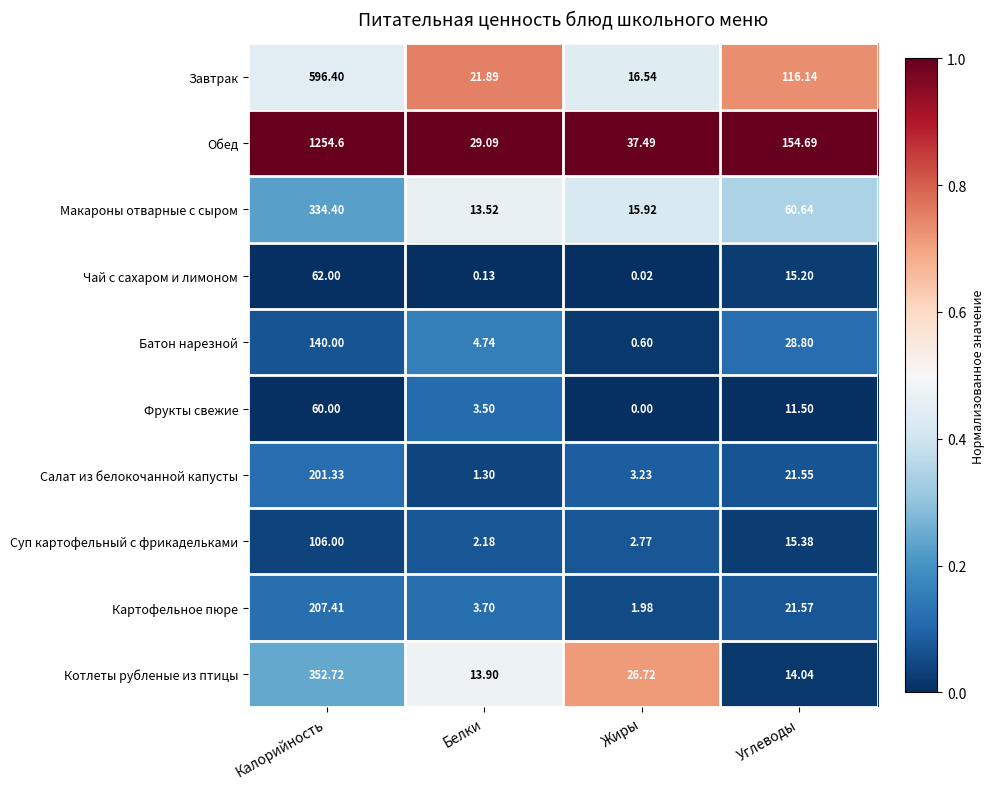

At which category is the sum across all series the highest?

Калорийность